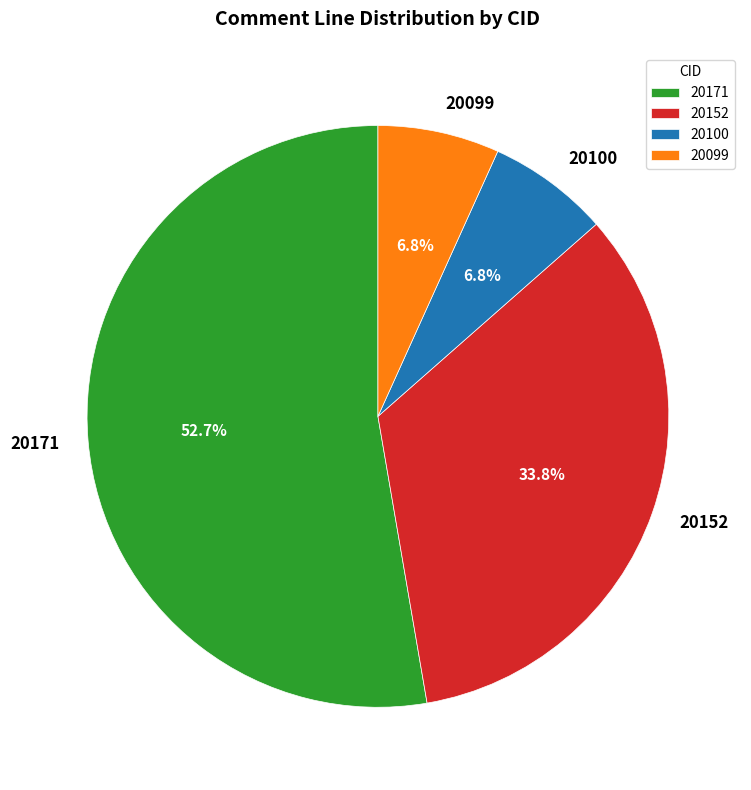

Count the number of slices in the pie.

4